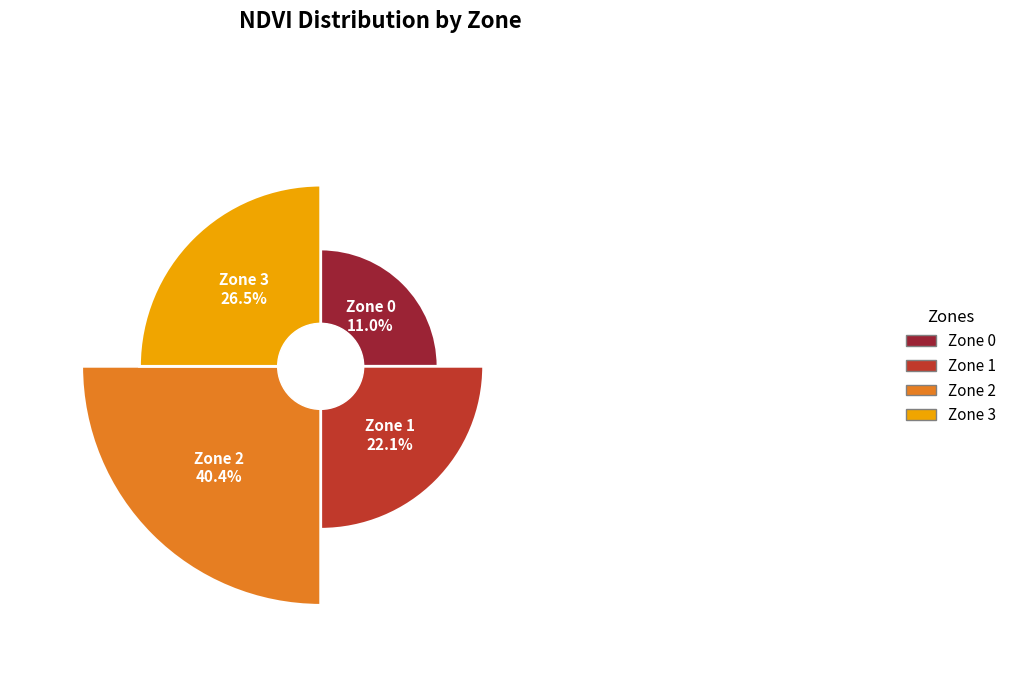

Which slice is the largest?

Zone 2